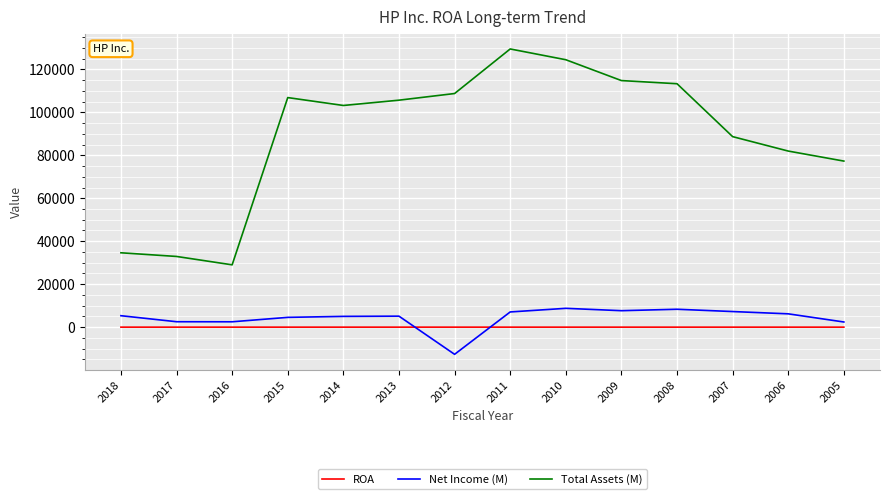

True or false: Net Income (M) has more than 1 interior local peaks.

True